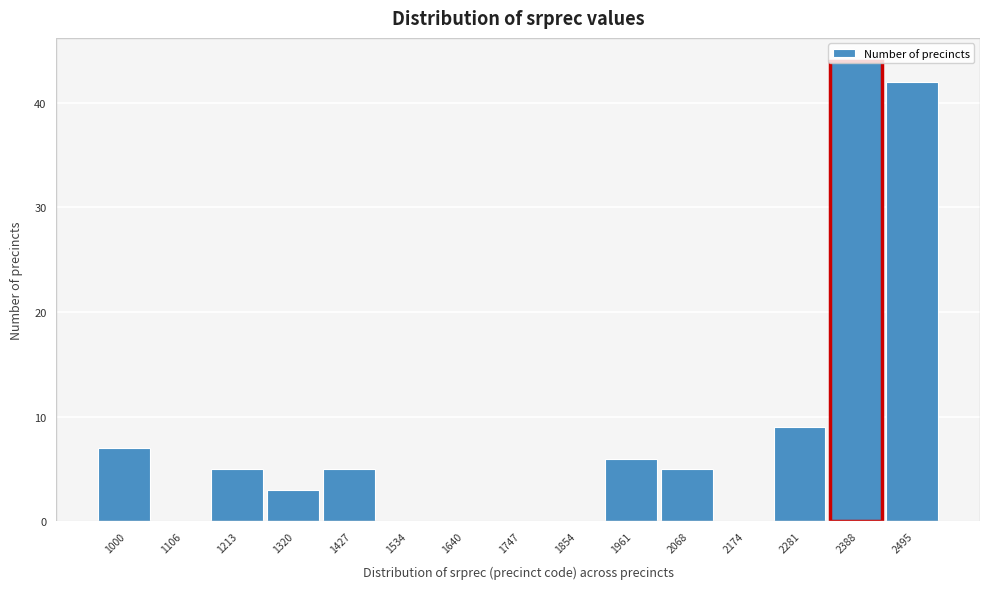

The chart shows a value of 5 at 1427. True or false?

True